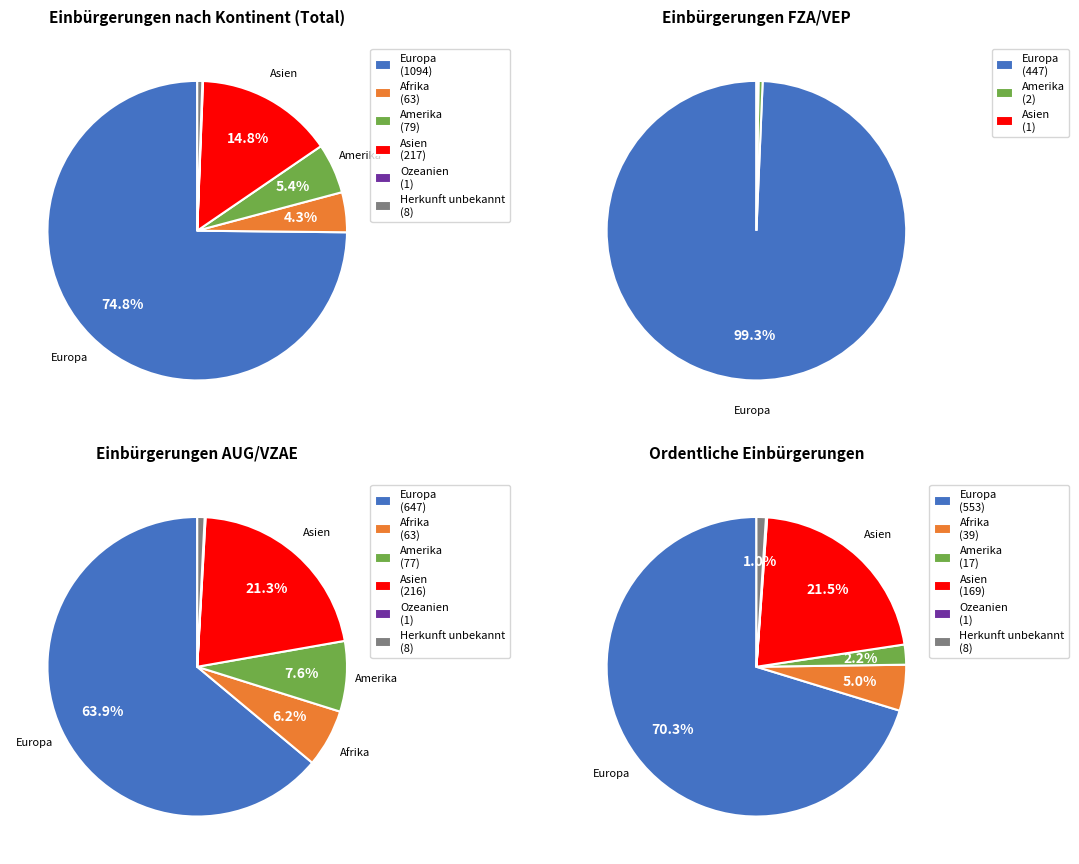

Which slice represents more than half of the pie?

Europa